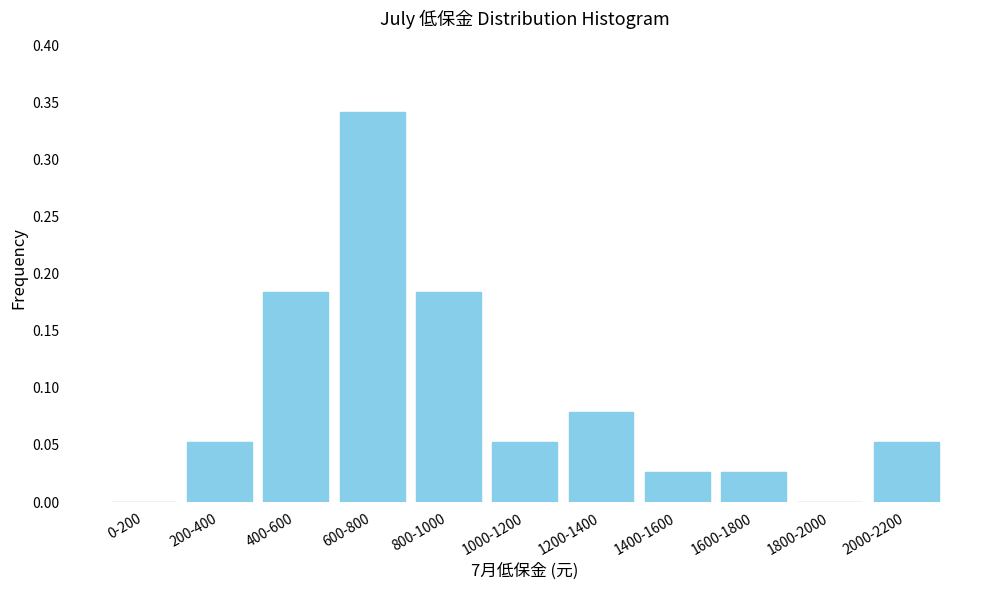

Which category has the highest value across all series?

600-800